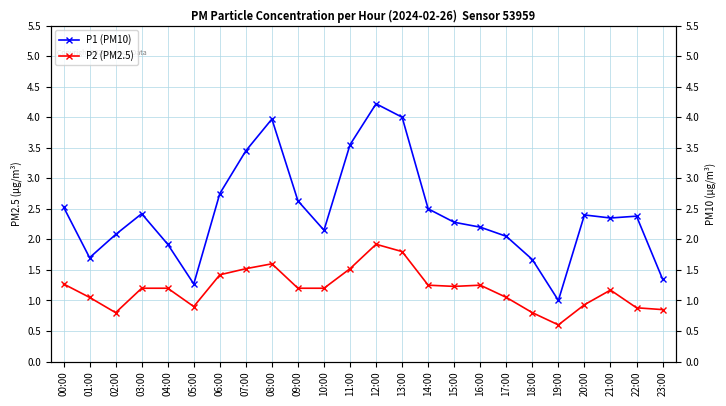

How many interior local valleys does the P1 (PM10) series have?

5